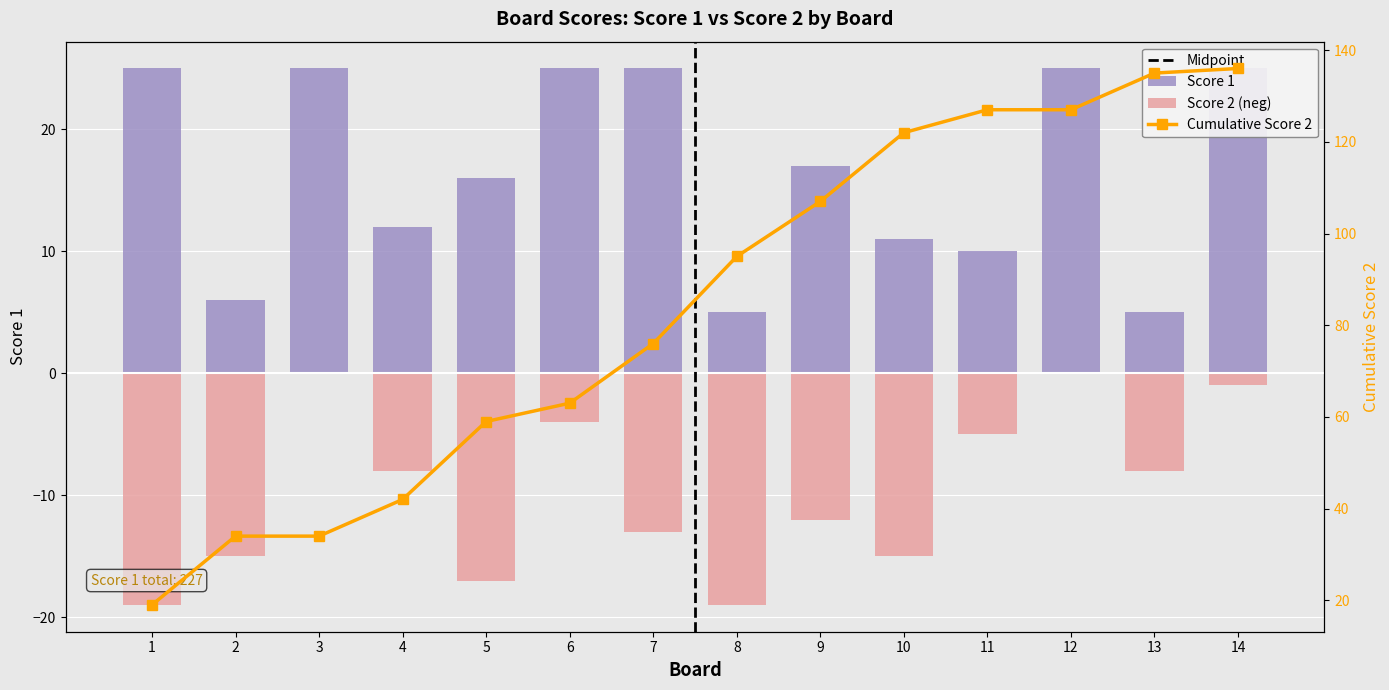

How many groups of bars are there?

14